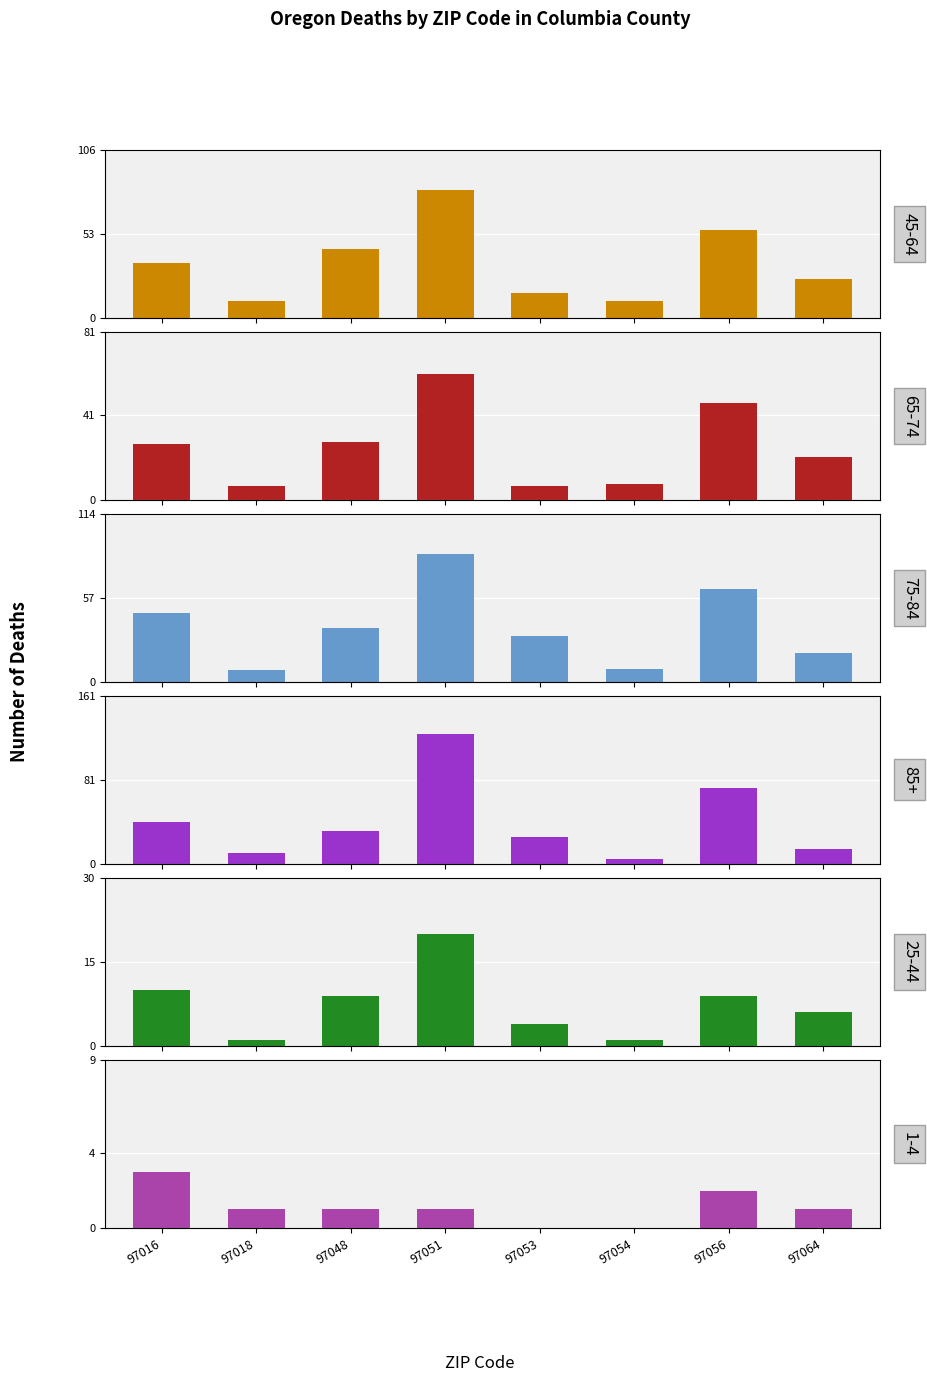

Reading right to left, transcribe all the data shown in this chart.

45-64: 97064=25	97056=56	97054=11	97053=16	97051=81	97048=44	97018=11	97016=35
65-74: 97064=21	97056=47	97054=8	97053=7	97051=61	97048=28	97018=7	97016=27
75-84: 97064=20	97056=63	97054=9	97053=31	97051=87	97048=37	97018=8	97016=47
85+: 97064=15	97056=73	97054=5	97053=26	97051=125	97048=32	97018=11	97016=40
25-44: 97064=6	97056=9	97054=1	97053=4	97051=20	97048=9	97018=1	97016=10
1-4: 97064=1	97056=2	97054=0	97053=0	97051=1	97048=1	97018=1	97016=3